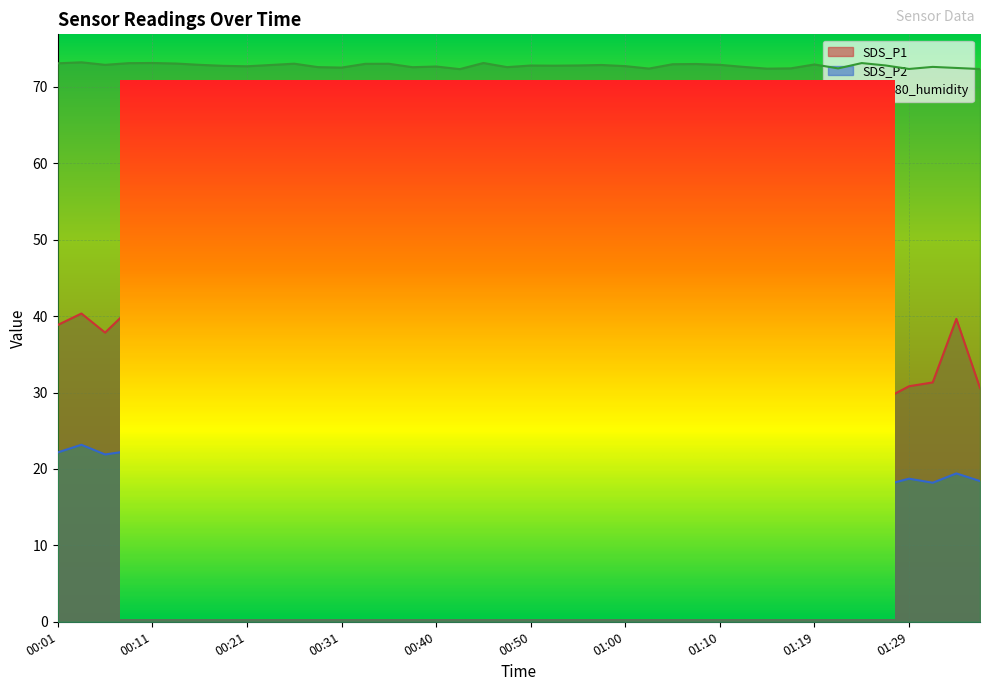

True or false: SDS_P2 and SDS_P1 intersect in this chart.

False